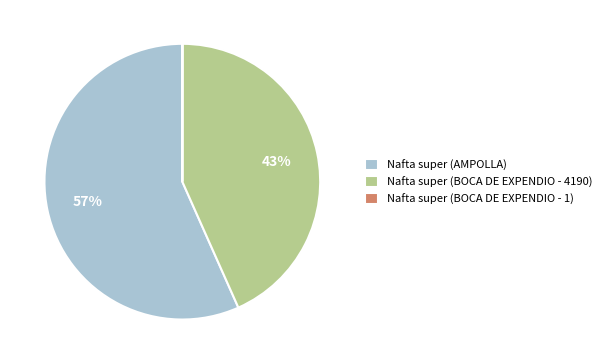

Is it true that Nafta super (BOCA DE EXPENDIO - 4190) is 36% of the pie?

False